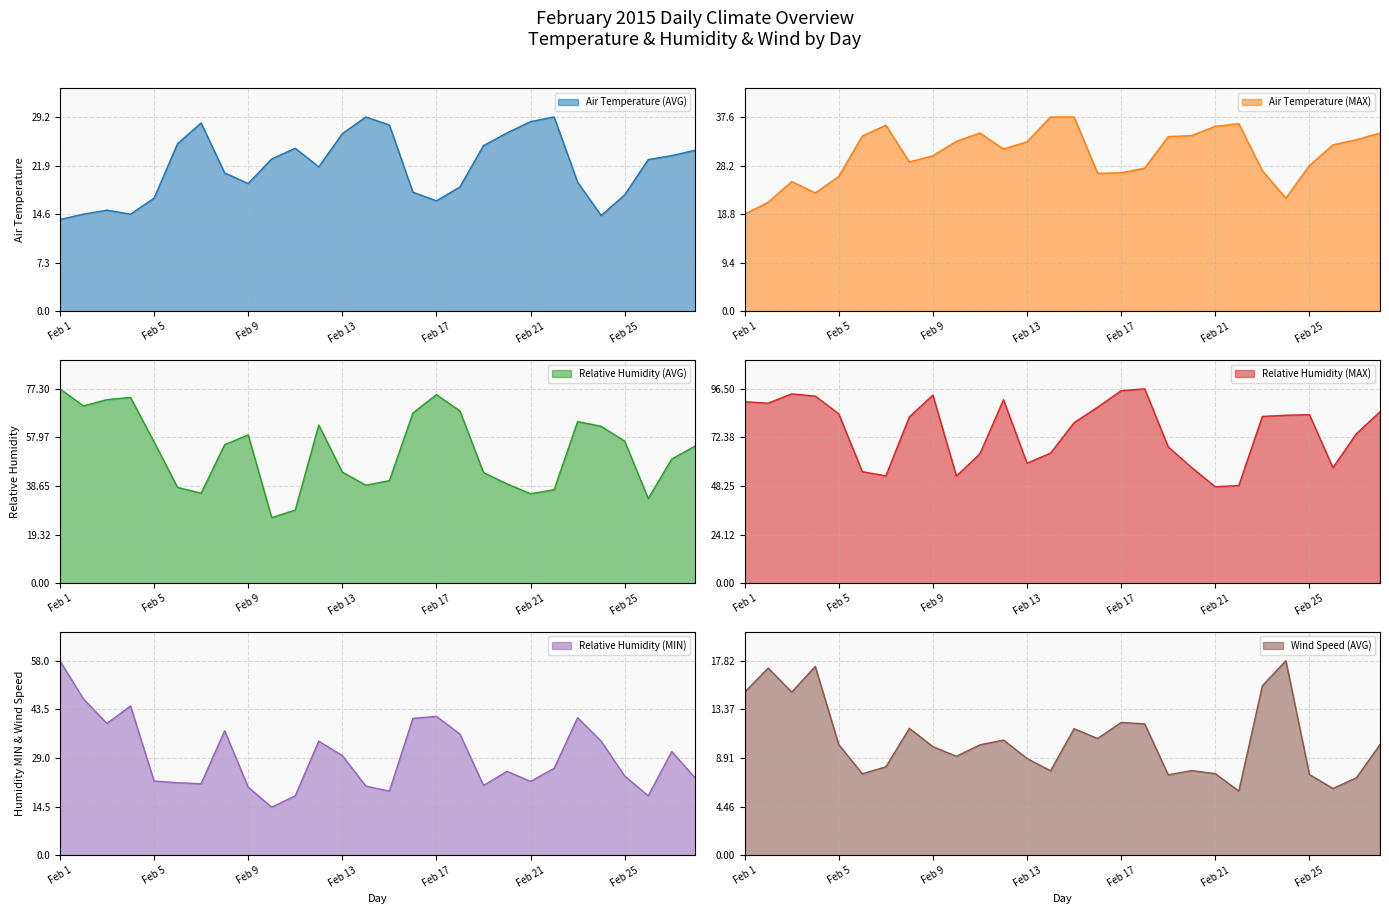

What is the difference between the second highest and second lowest values in the Air Temperature (AVG) series?

14.8